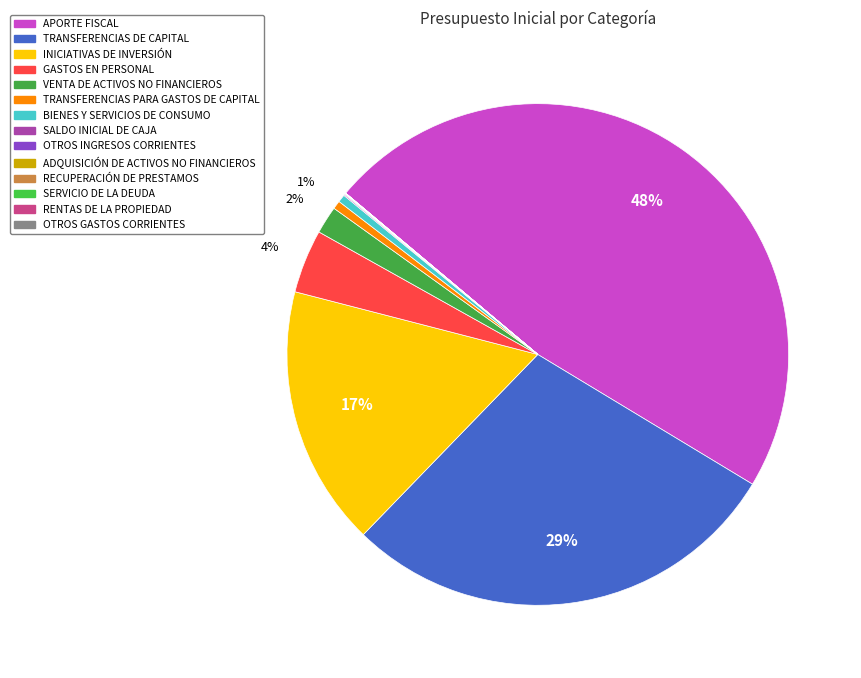

Is the sum of BIENES Y SERVICIOS DE CONSUMO and ADQUISICIÓN DE ACTIVOS NO FINANCIEROS greater than half?

No